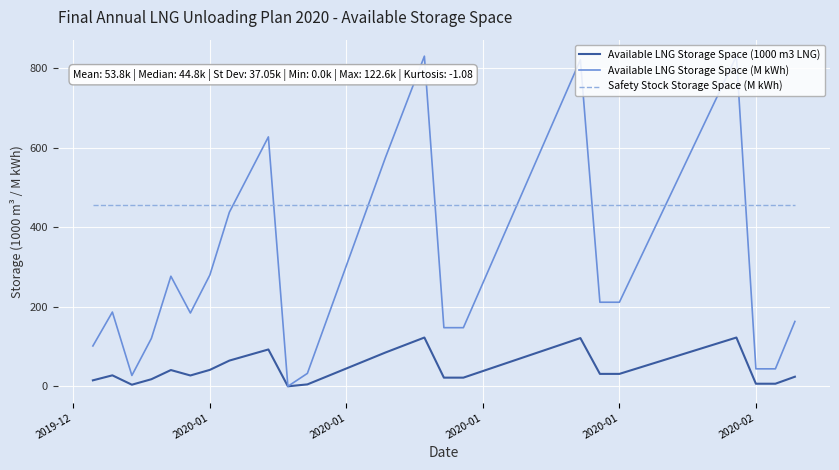

List the series in order of their peak value, highest first.

Available LNG Storage Space (M kWh), Safety Stock Storage Space (M kWh), Available LNG Storage Space (1000 m3 LNG)